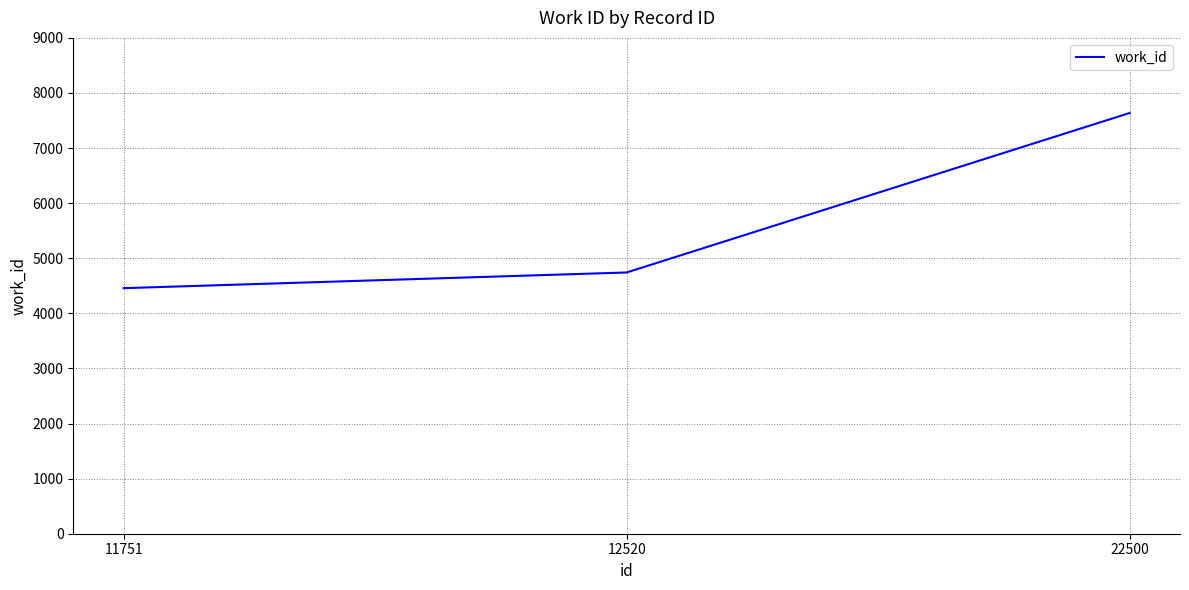

Which has a higher value, 22500 or 11751?

22500